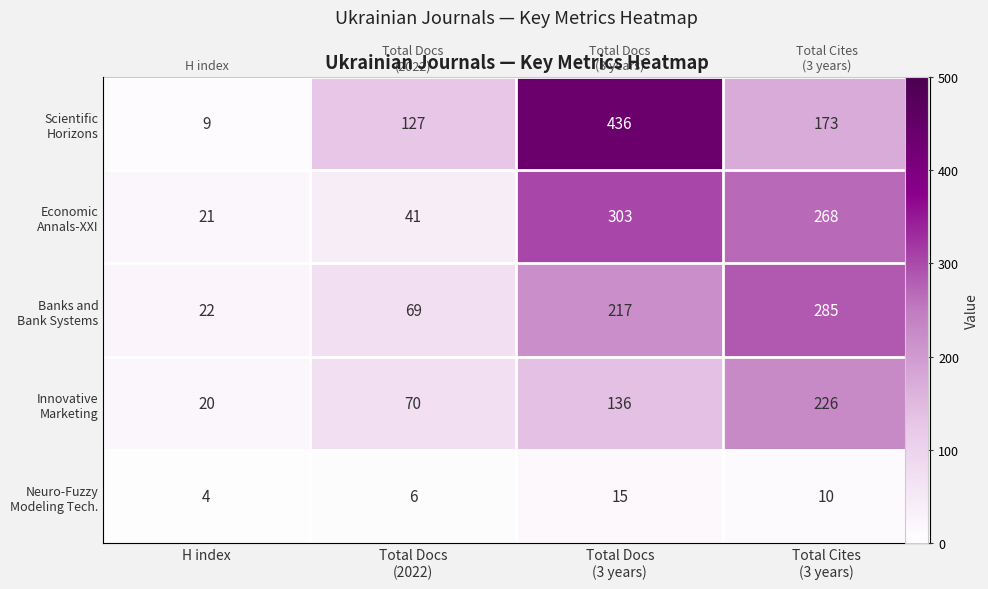

Which category has the highest value across all series?

Total Docs
(3 years)